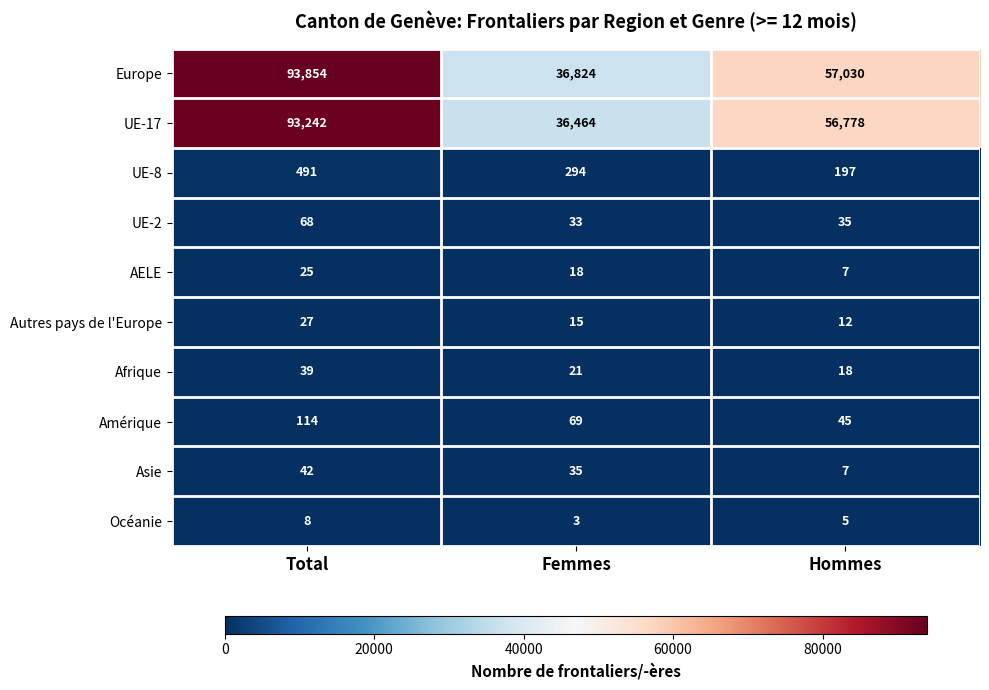

Reading left to right, what are all the values shown in this chart?

Europe: 93854	36824	57030
UE-17: 93242	36464	56778
UE-8: 491	294	197
UE-2: 68	33	35
AELE: 25	18	7
Autres pays de l'Europe: 27	15	12
Afrique: 39	21	18
Amérique: 114	69	45
Asie: 42	35	7
Océanie: 8	3	5